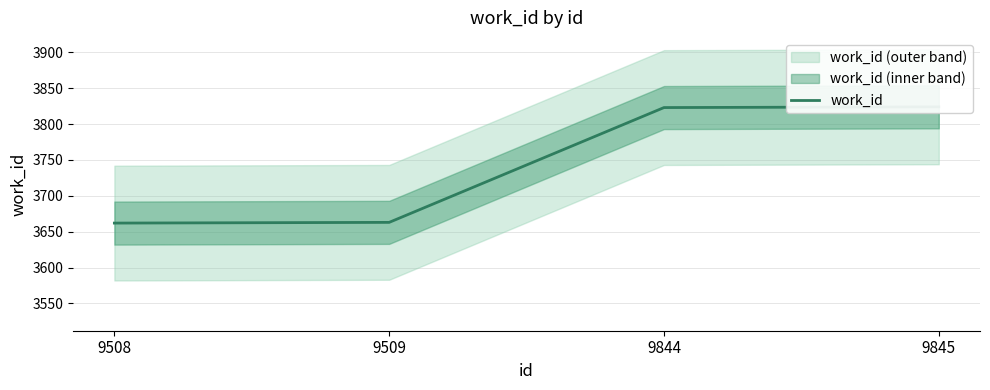

The chart shows a value of 3823 at 9844. True or false?

True